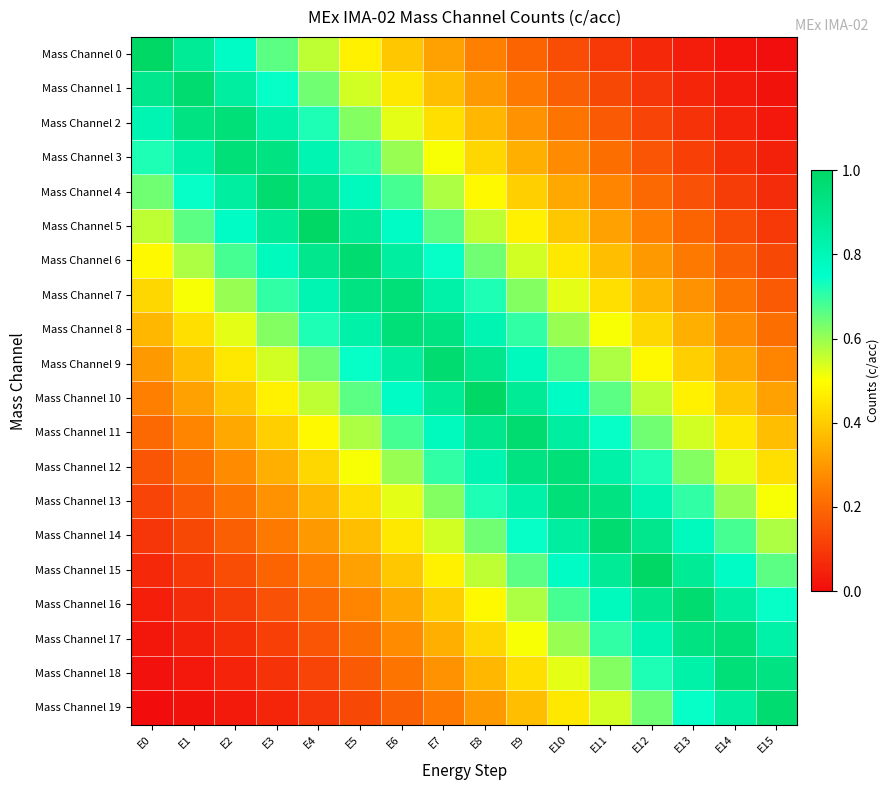

Which series has the widest spread of values?

Mass Channel 0